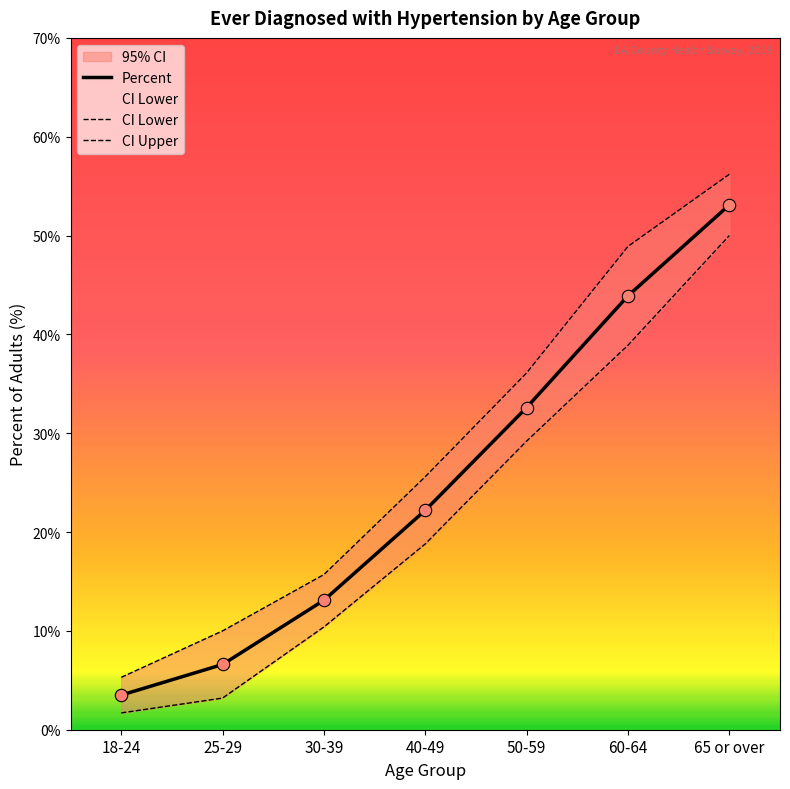

At how many categories does at least one series exceed 45?

2